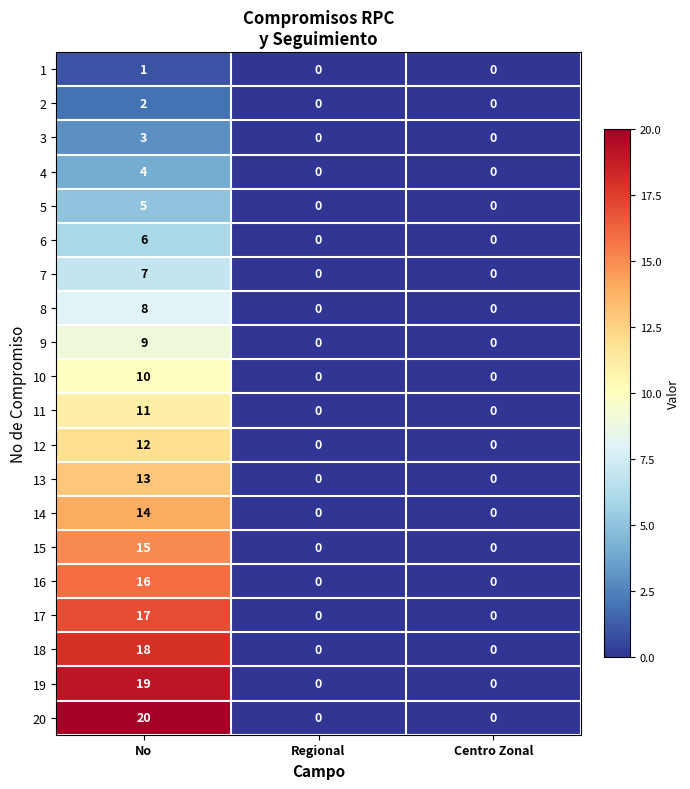

At which category is the sum across all series the highest?

No